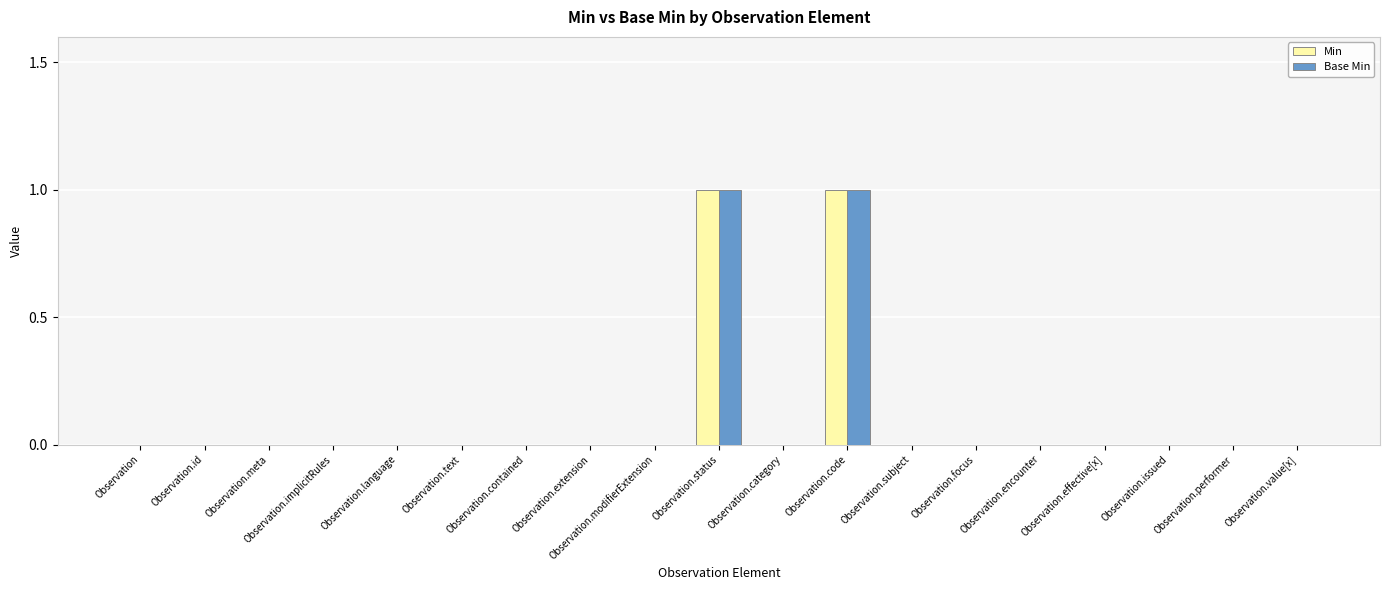

Reading right to left, what are all the values shown in this chart?

Min: Observation.value[x]=0	Observation.performer=0	Observation.issued=0	Observation.effective[x]=0	Observation.encounter=0	Observation.focus=0	Observation.subject=0	Observation.code=1	Observation.category=0	Observation.status=1	Observation.modifierExtension=0	Observation.extension=0	Observation.contained=0	Observation.text=0	Observation.language=0	Observation.implicitRules=0	Observation.meta=0	Observation.id=0	Observation=0
Base Min: Observation.value[x]=0	Observation.performer=0	Observation.issued=0	Observation.effective[x]=0	Observation.encounter=0	Observation.focus=0	Observation.subject=0	Observation.code=1	Observation.category=0	Observation.status=1	Observation.modifierExtension=0	Observation.extension=0	Observation.contained=0	Observation.text=0	Observation.language=0	Observation.implicitRules=0	Observation.meta=0	Observation.id=0	Observation=0